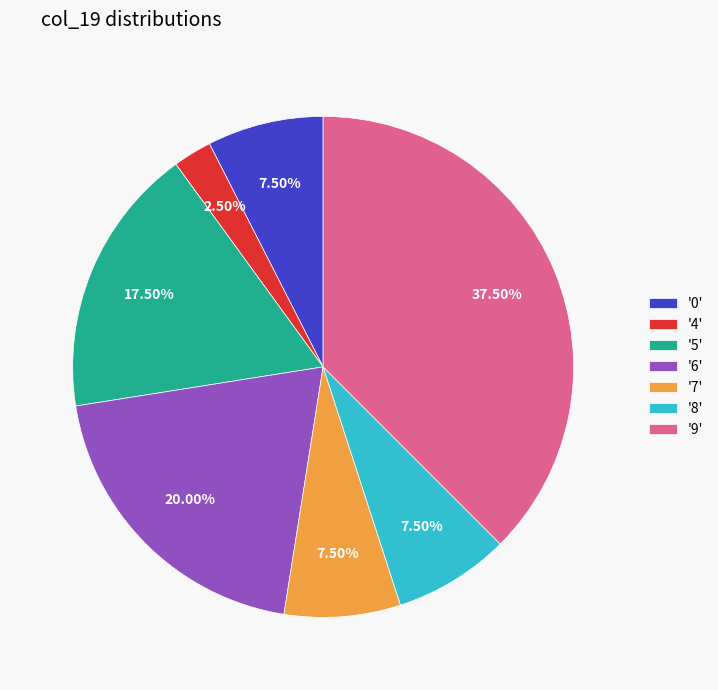

How many segments does this pie chart have?

7